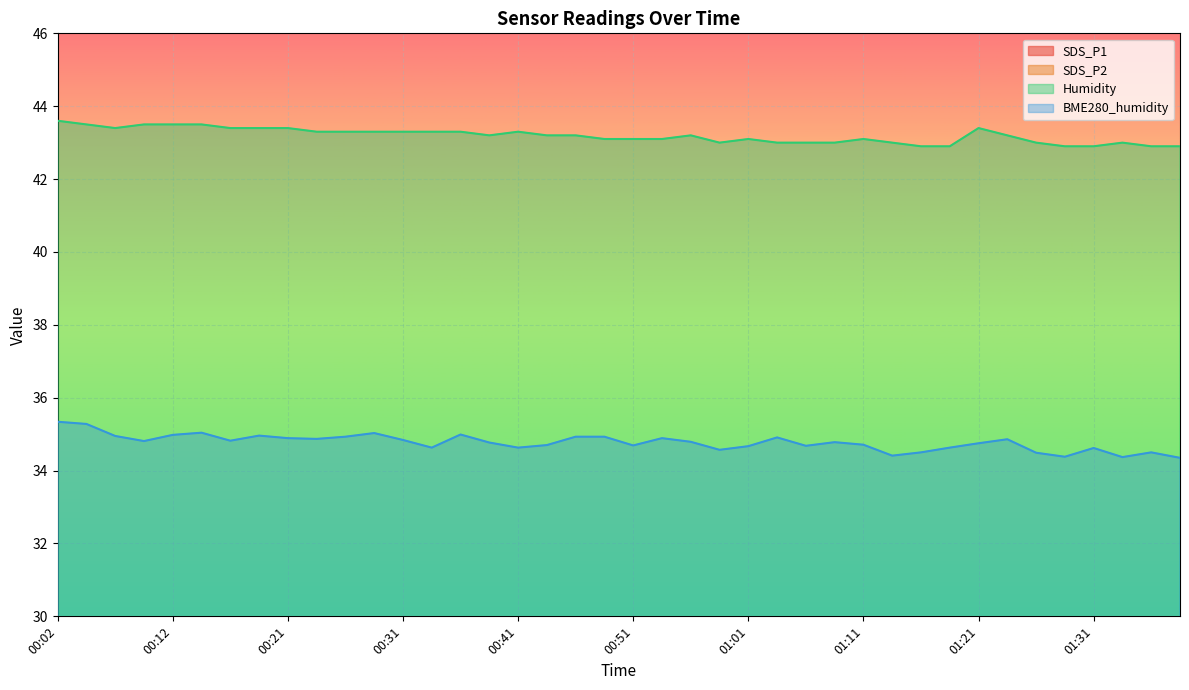

Rank the series at 00:02 from lowest to highest value.

SDS_P2, SDS_P1, BME280_humidity, Humidity